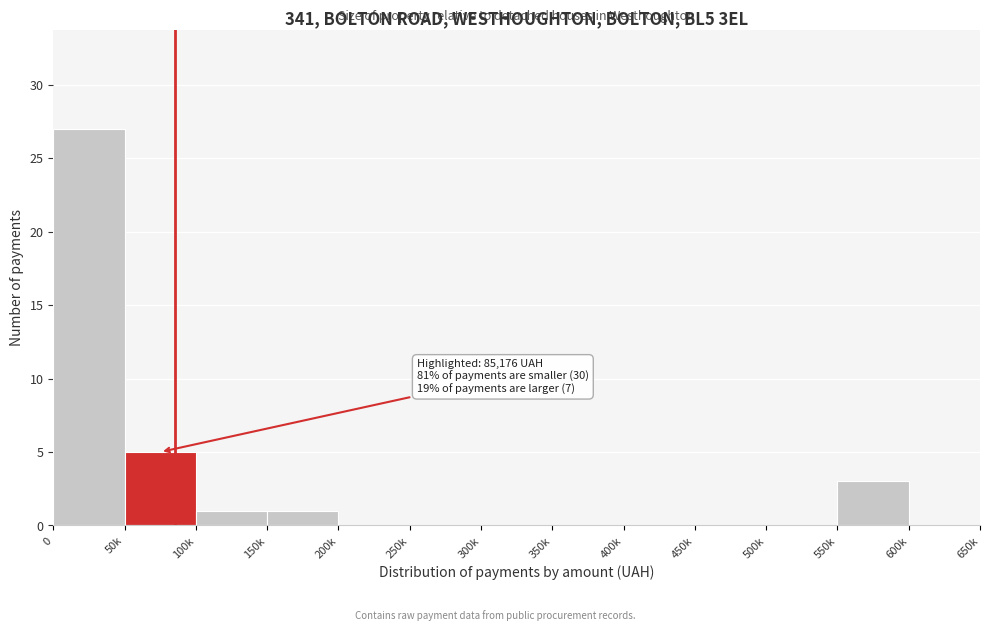

Reading left to right, what are all the values shown in this chart?

0=27	50k=5	100k=1	150k=1	200k=0	250k=0	300k=0	350k=0	400k=0	450k=0	500k=0	550k=3	600k=0